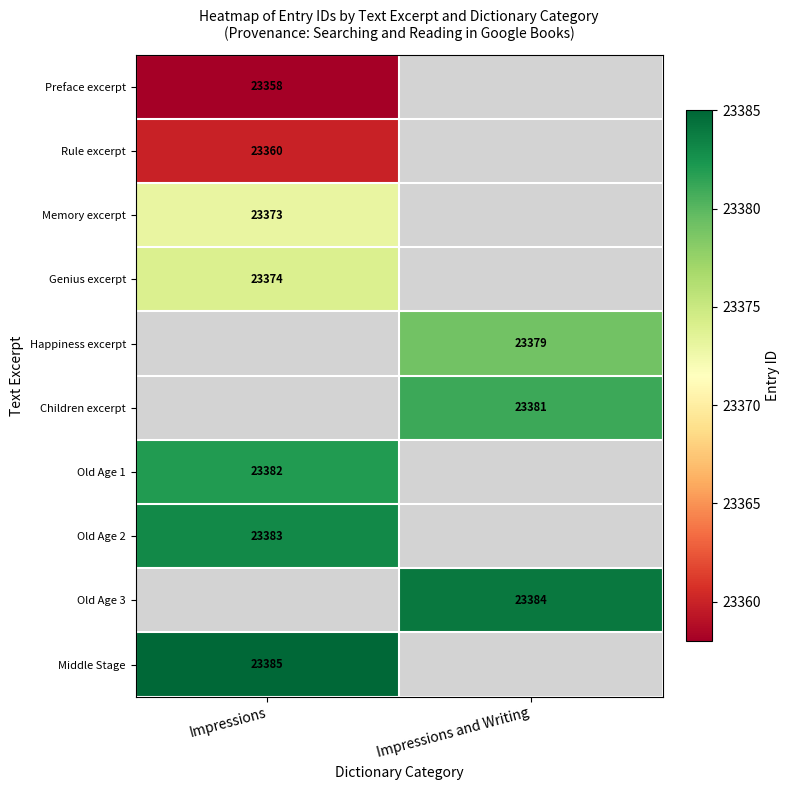

The Old Age 1 series shows 37767 at Impressions. True or false?

False